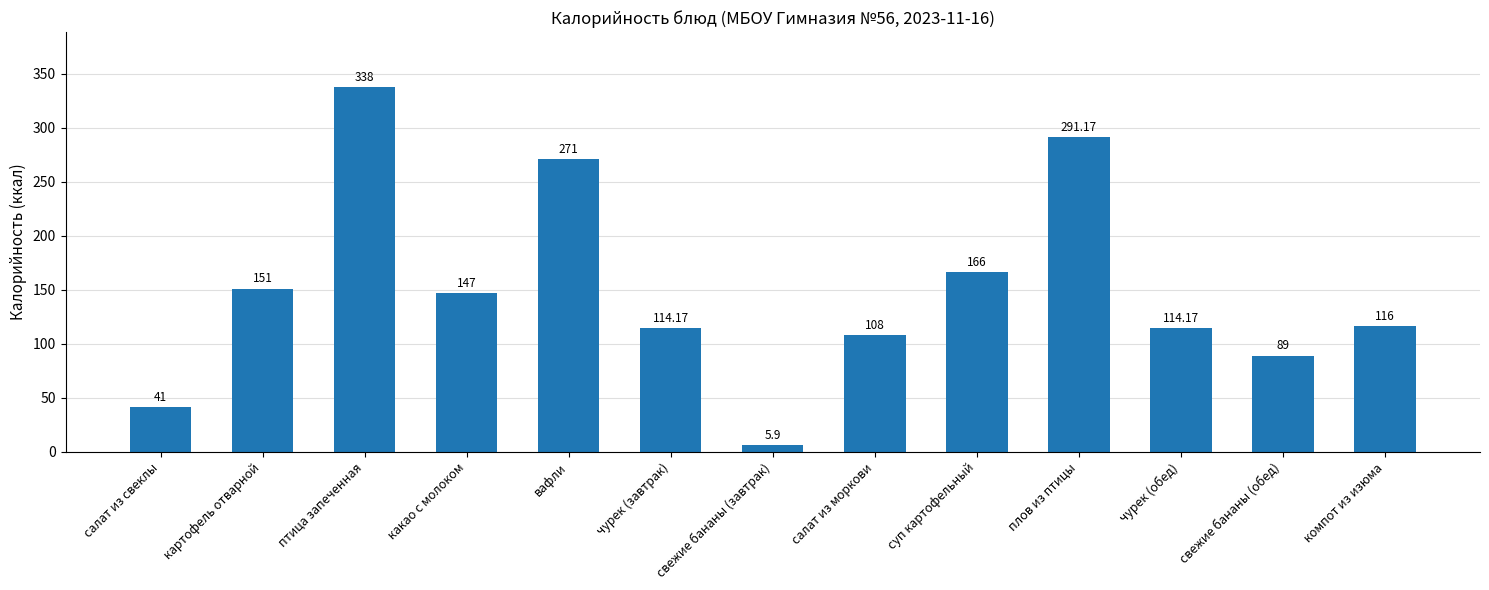

Is it true that the value at какао с молоком is 147.0?

True